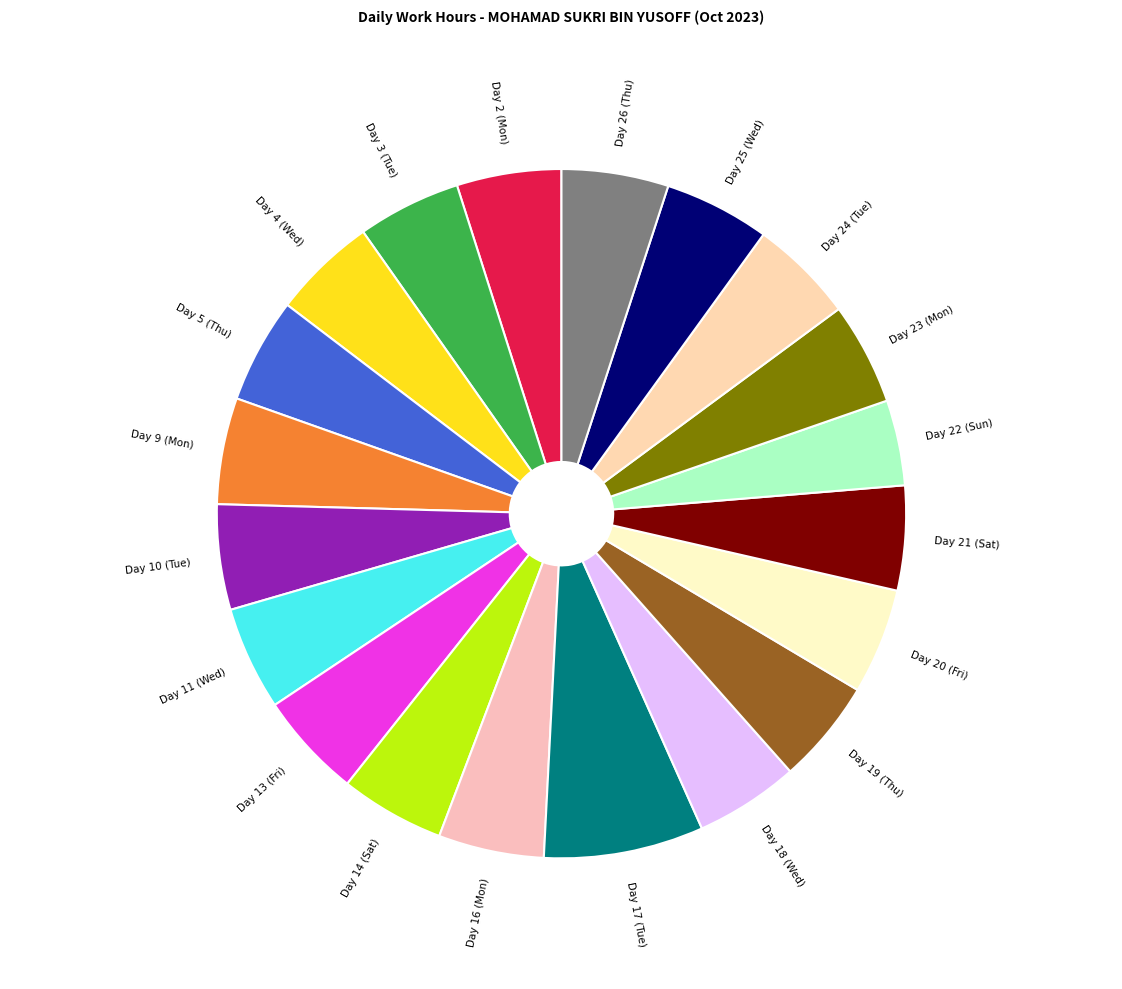

Which category has the biggest portion of the pie?

Day 17 (Tue)